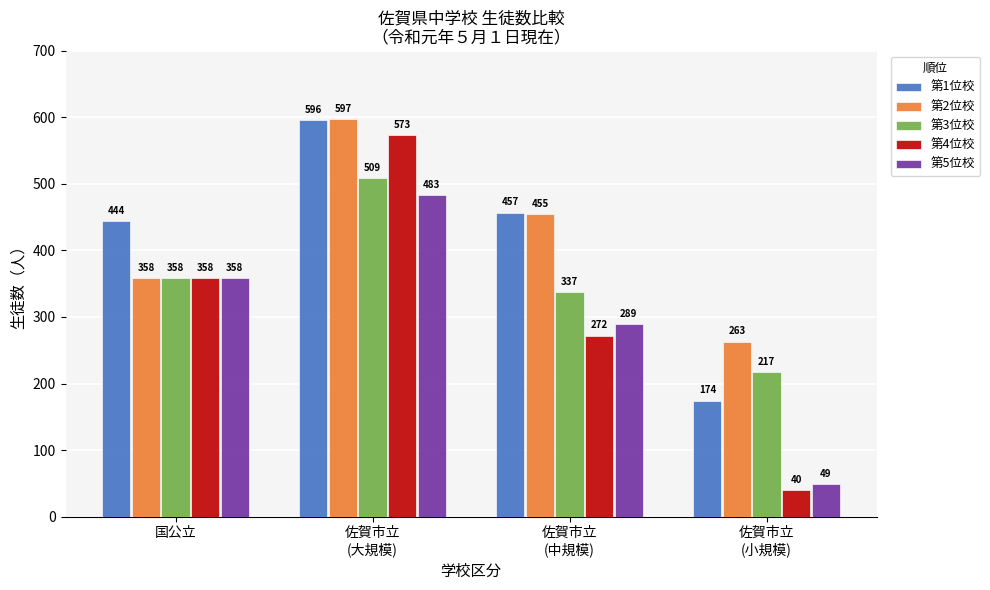

What are all the series names shown in the legend?

第1位校, 第2位校, 第3位校, 第4位校, 第5位校